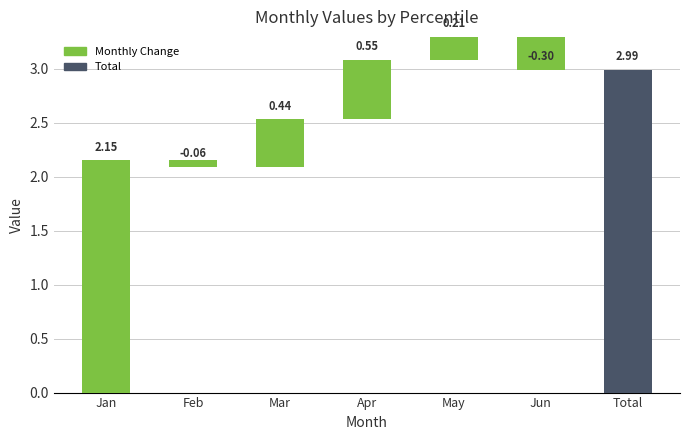

Which label corresponds to the smallest value in the chart?

Jun